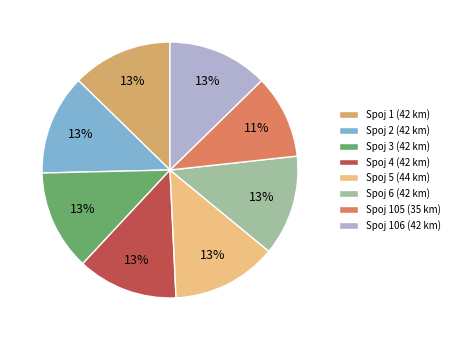

How many slices are in this pie chart?

8